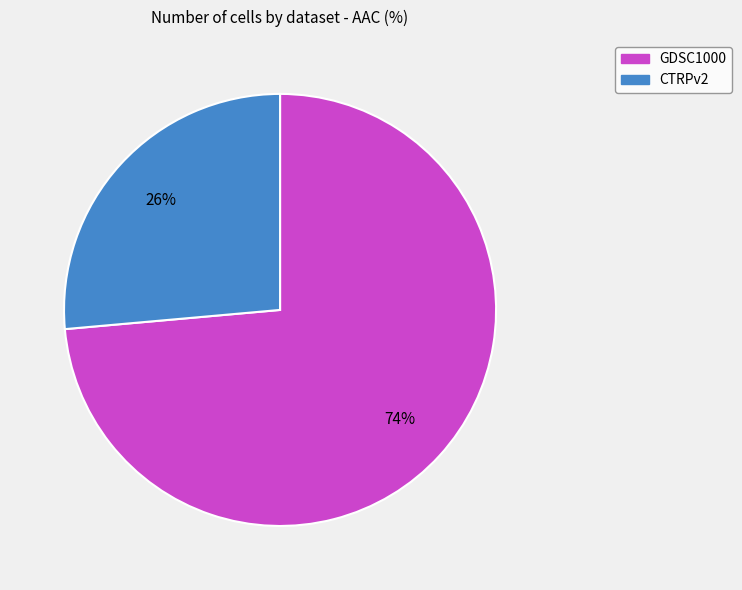

How many segments does this pie chart have?

2